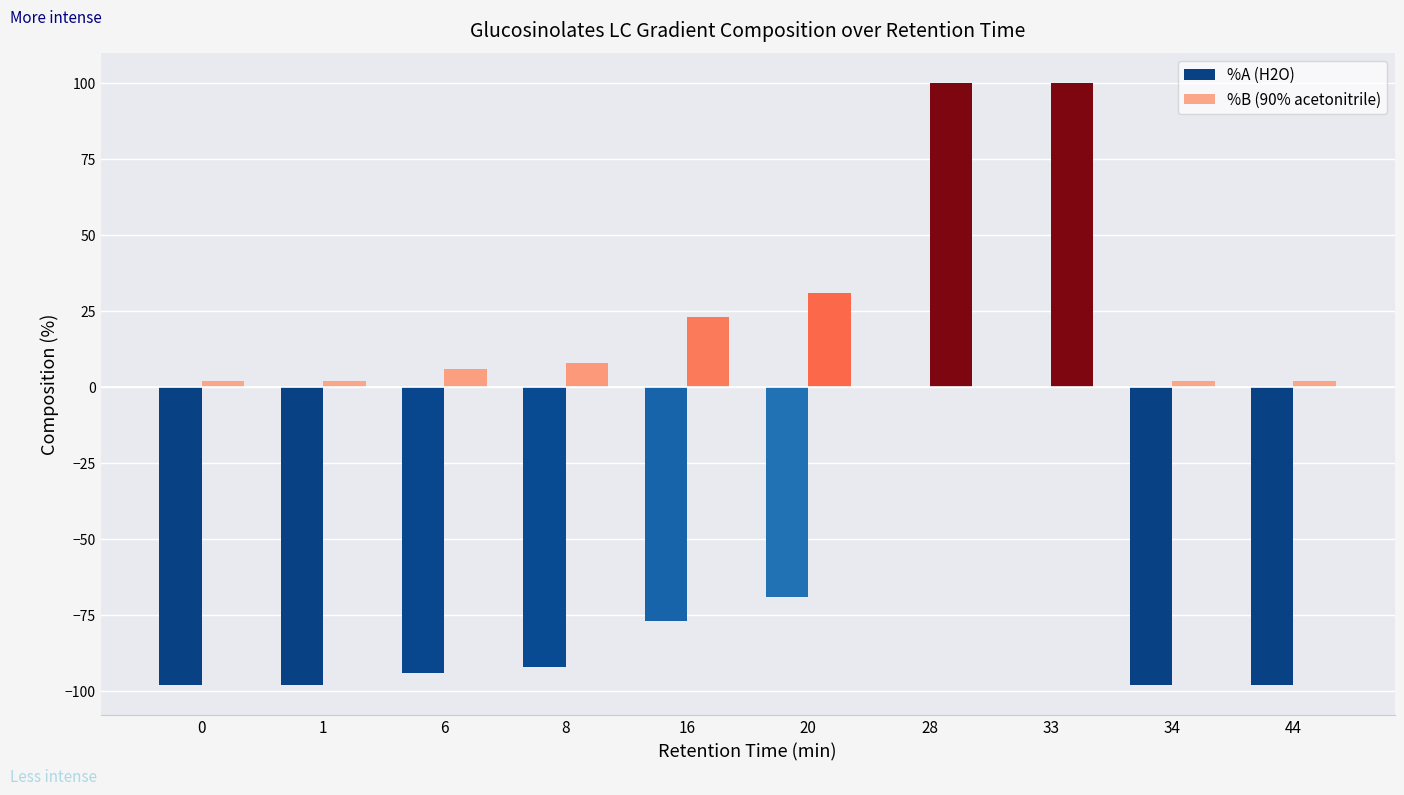

The value of %A (H2O) at 33 is -32. True or false?

False